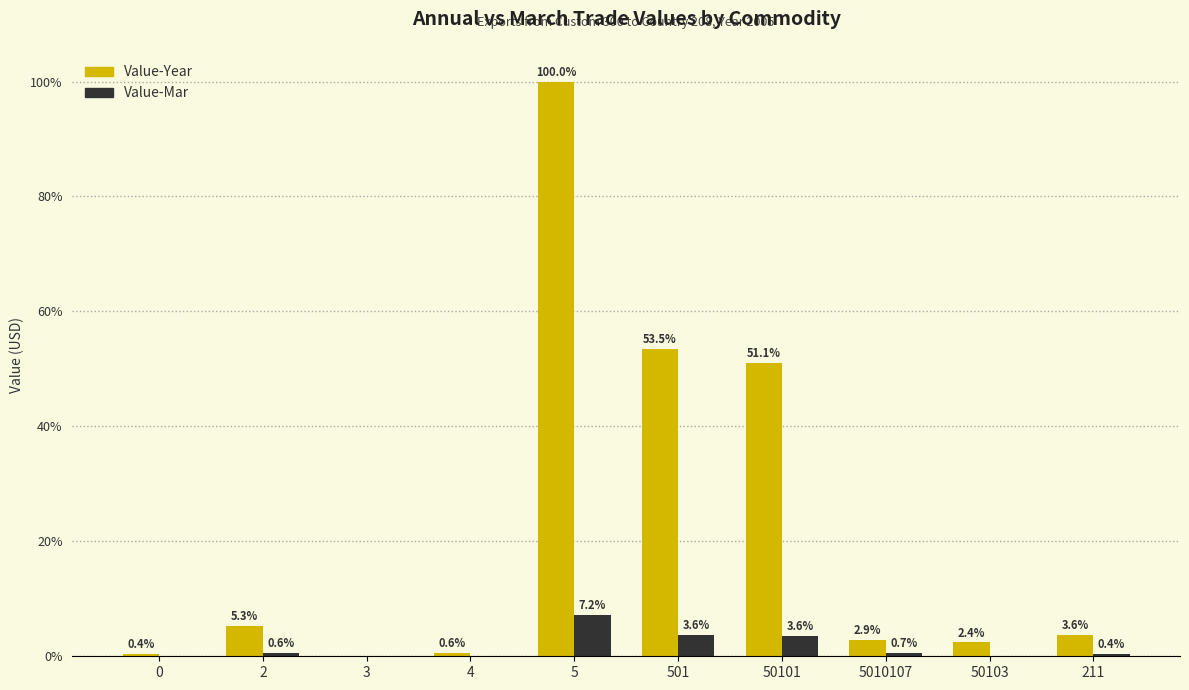

What is the sum of all Value-Year values?

219.9